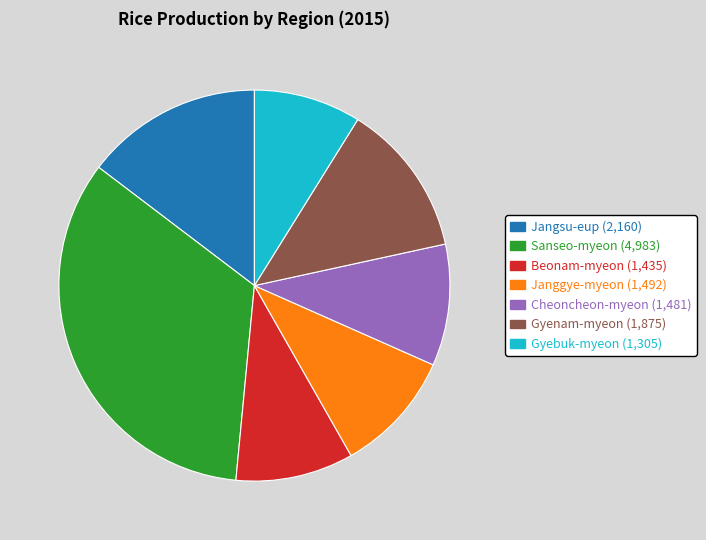

The Janggye-myeon slice represents 2% of the pie. True or false?

False